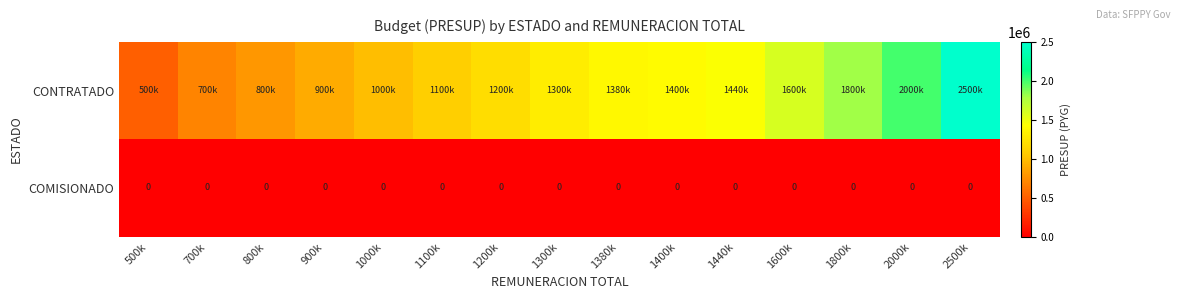

The COMISIONADO series shows 0 at 1380k. True or false?

True